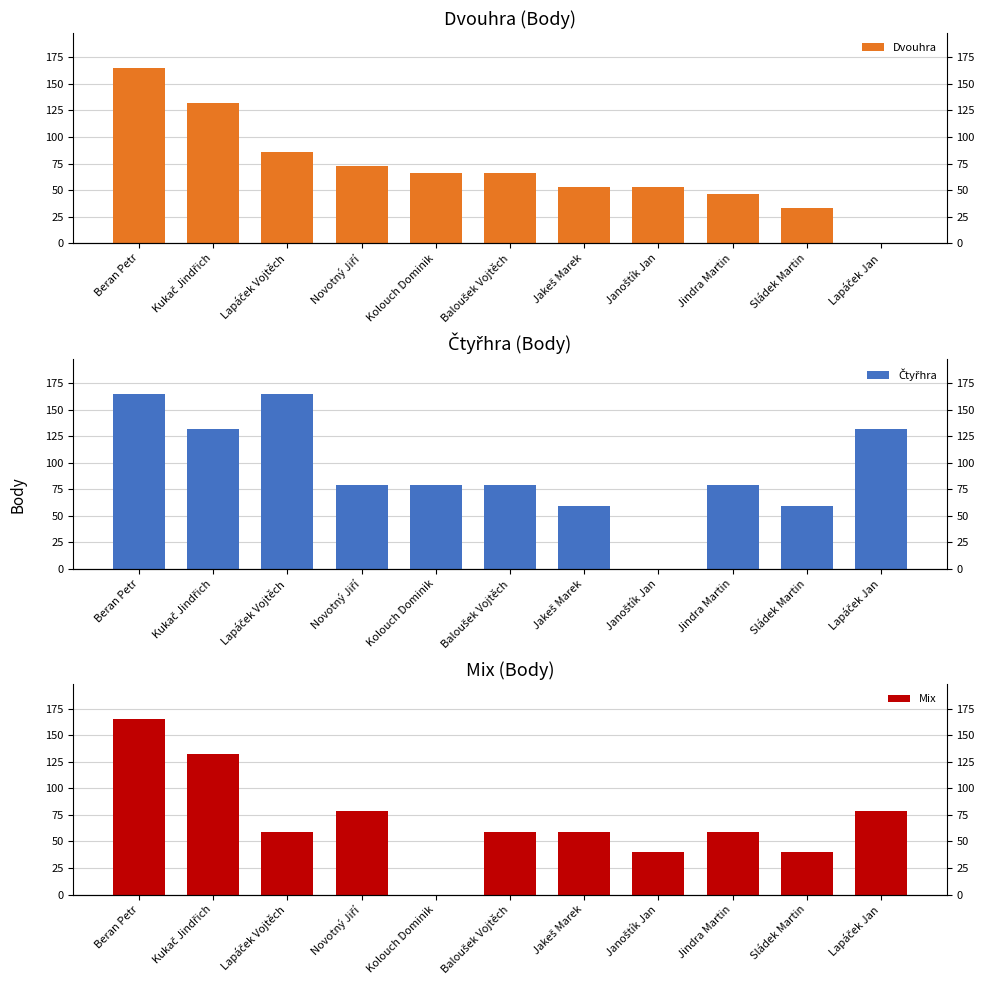

True or false: Mix has a value of 59 at Baloušek Vojtěch.

True